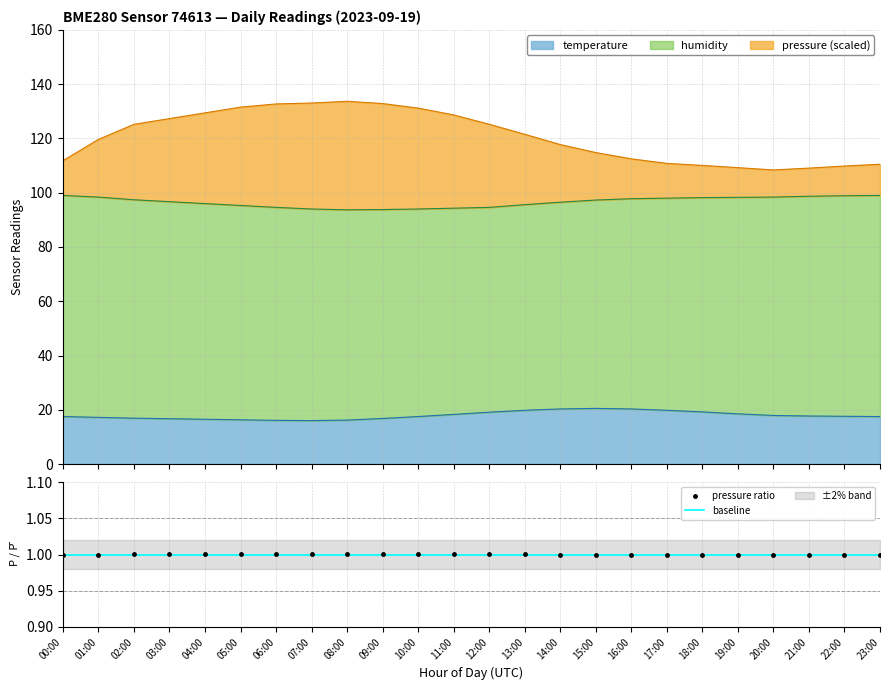

Which series changed the most between 04:00 and 20:00?

temperature